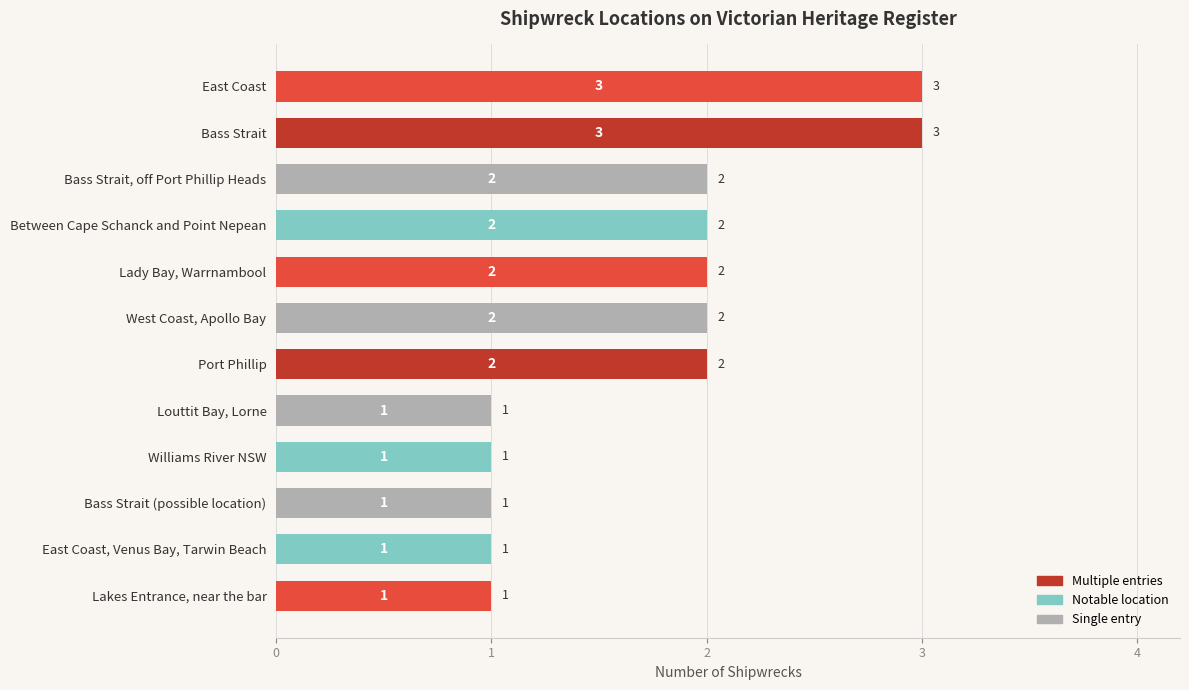

What is the change in value from Lakes Entrance, near the bar to Bass Strait, off Port Phillip Heads?

+1